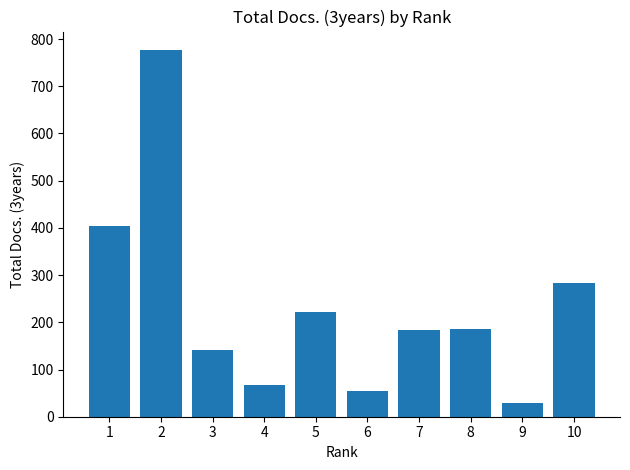

What is the value of the 7th bar from the left?

184